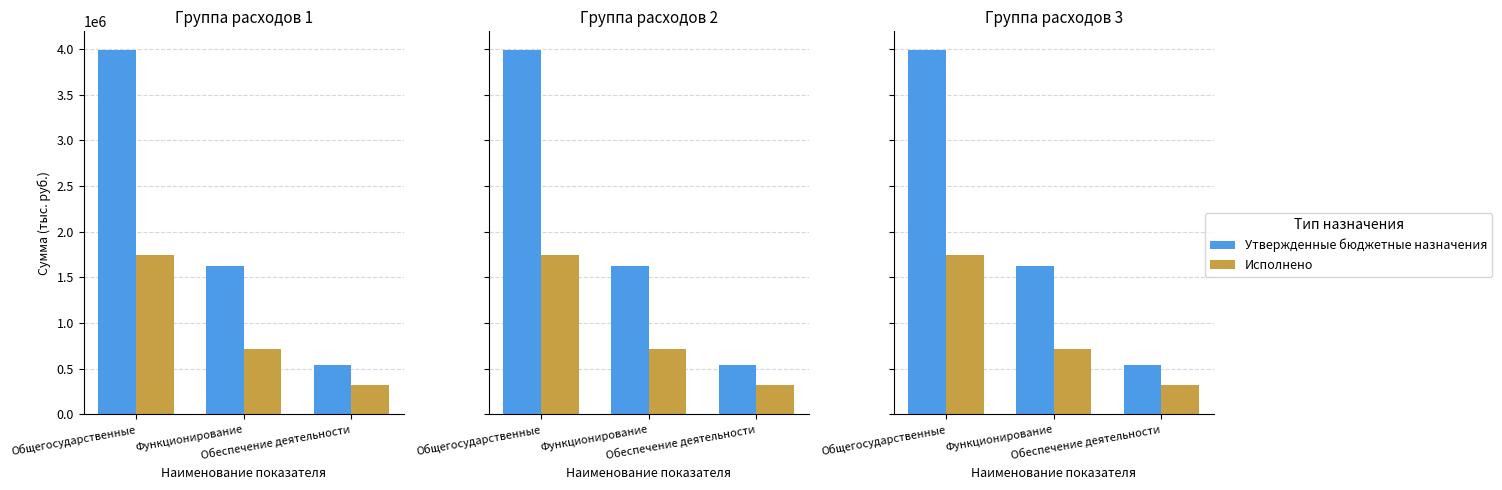

Is it true that Исполнено equals 1206596.7 at Функционирование?

False